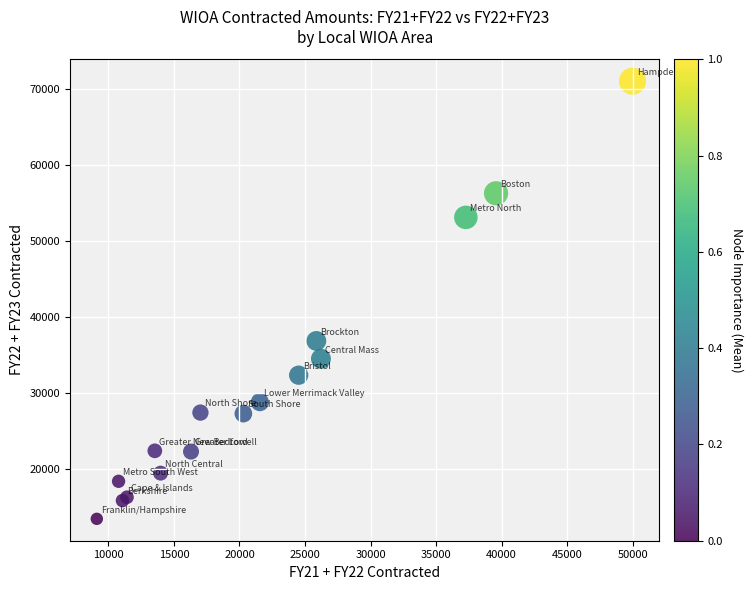

What Y value in the scatter plot is closest to 42225?

36841.3